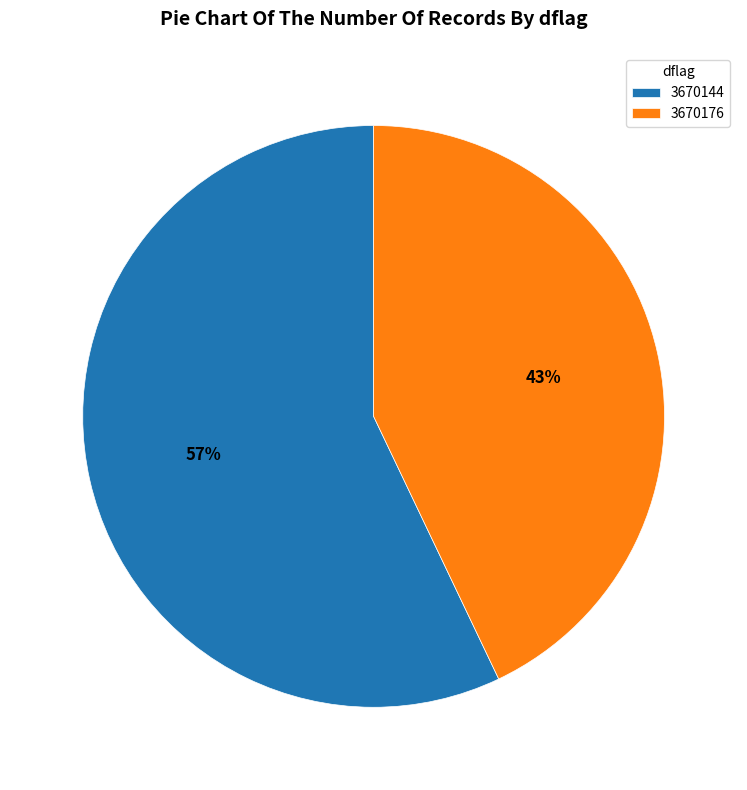

Which slice is the smallest?

3670176